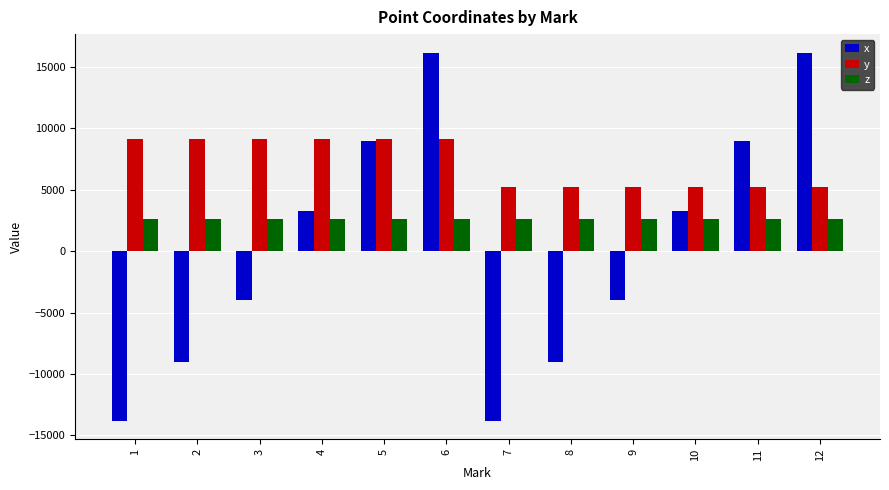

The z series shows 4278.6 at 6. True or false?

False